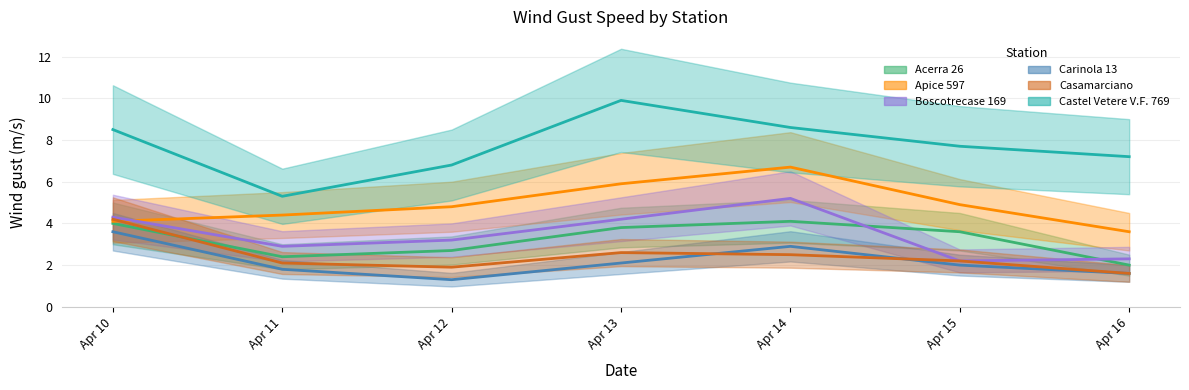

Does the chart display data point markers on the line(s)?

No